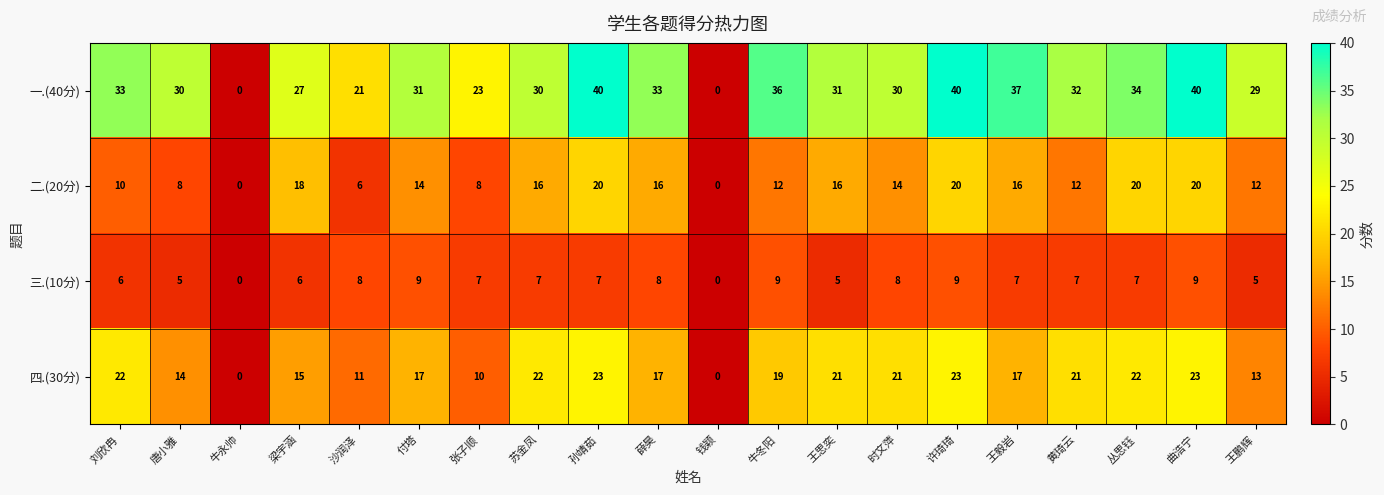

Between 苏金凤 and 薛昊, which series saw the biggest shift?

四.(30分)